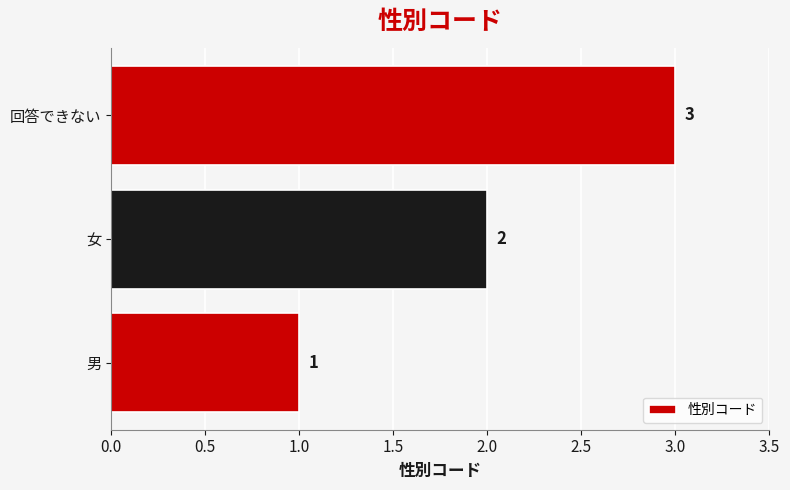

How many values are below 2?

1